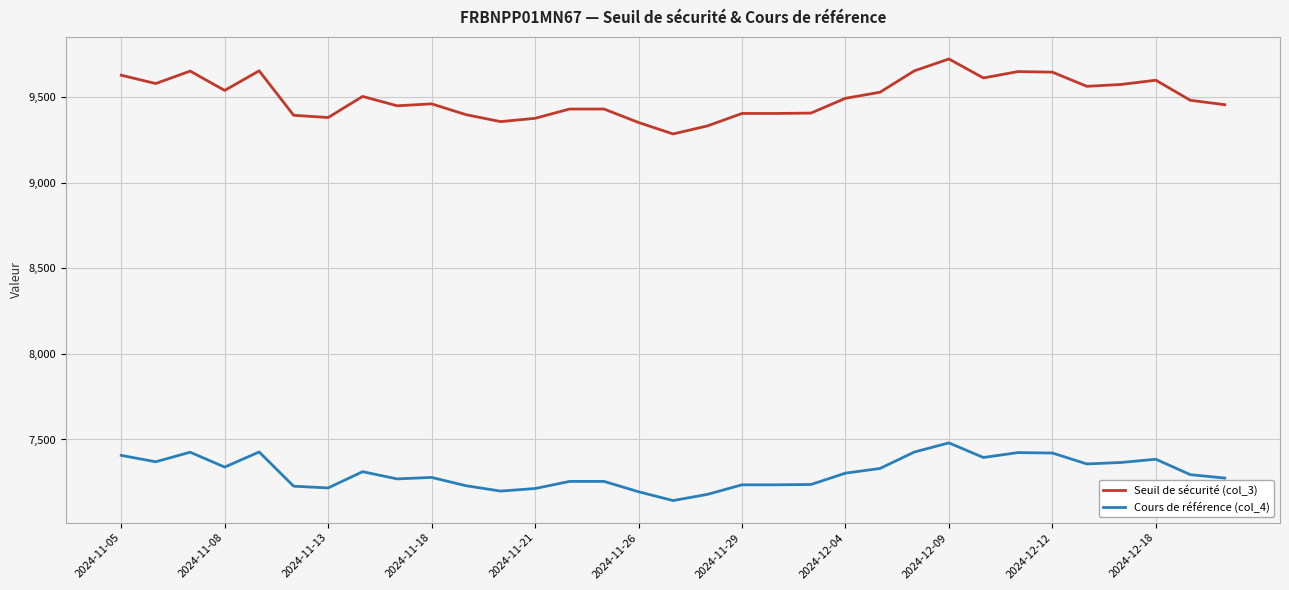

What is the difference between the maximum and minimum values in the Cours de référence (col_4) series?

337.1